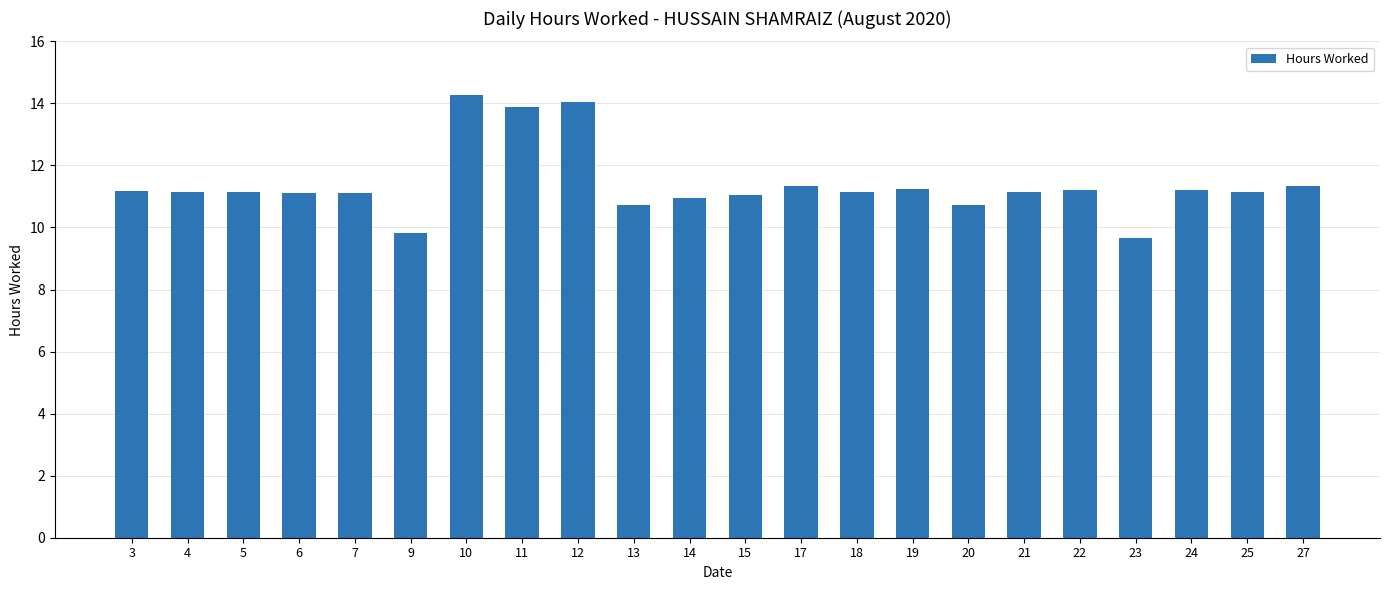

At which label does the data first exceed 11?

3